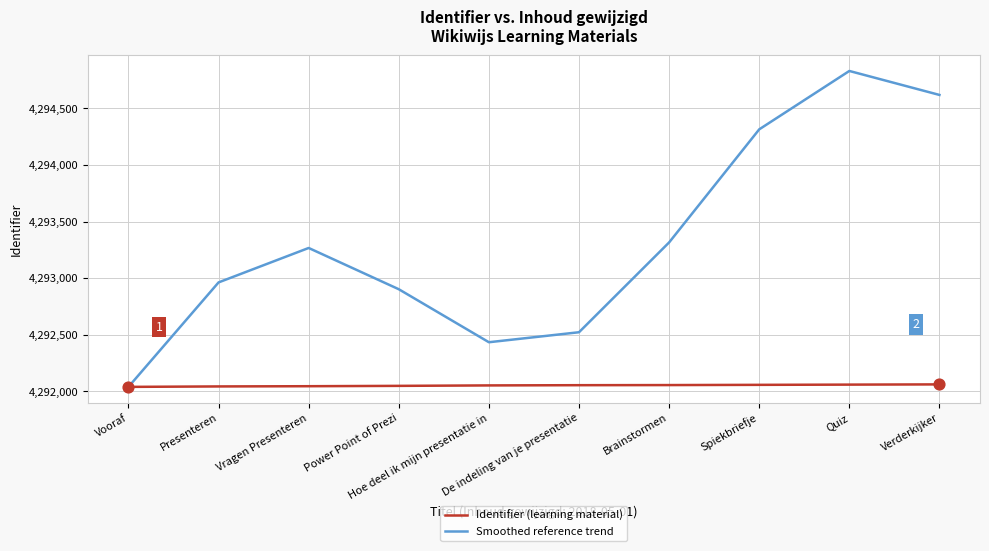

Which series has the largest total across all categories?

Smoothed reference trend